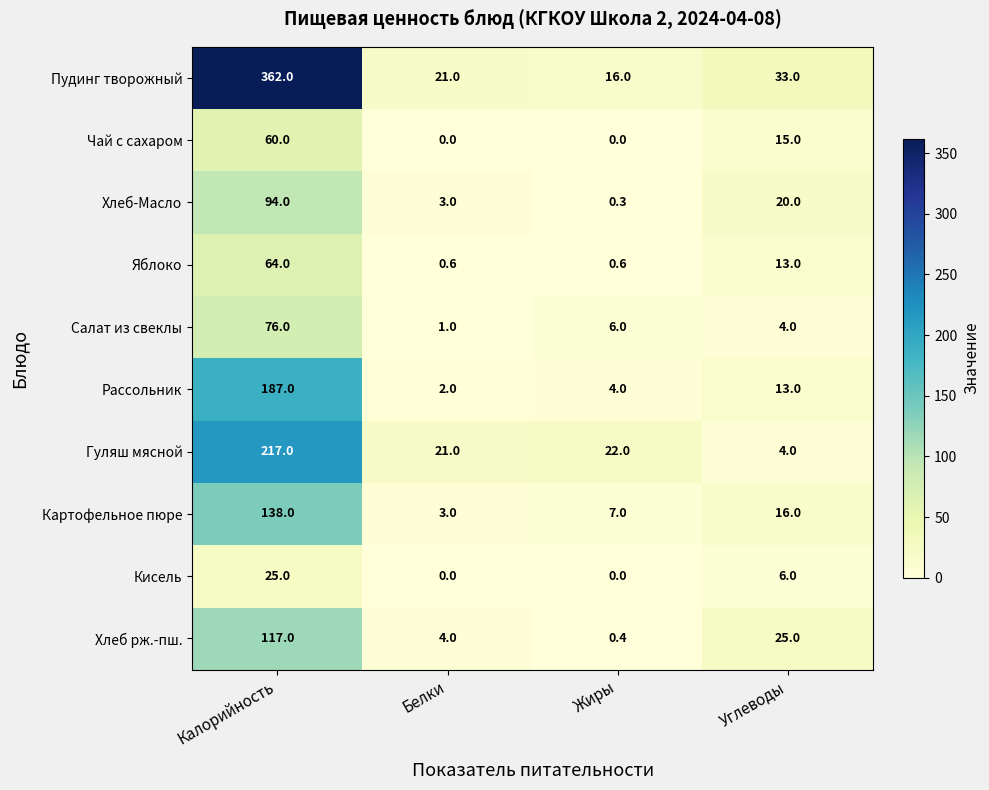

What is the spread (max minus min) of values at Жиры?

22.0